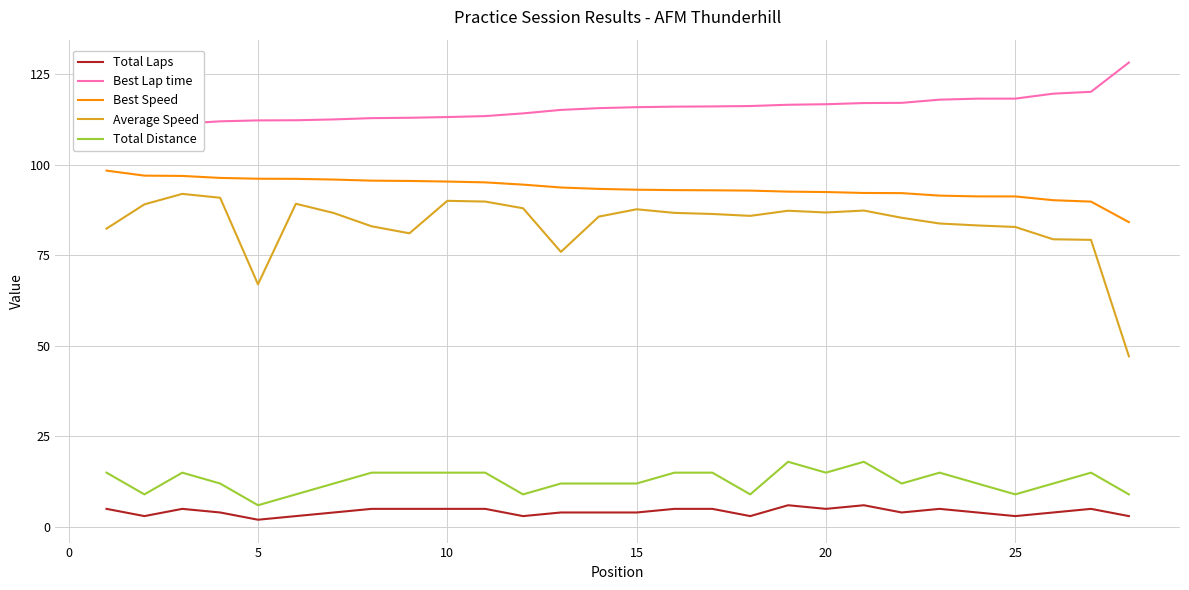

Does the chart have visible grid lines?

Yes